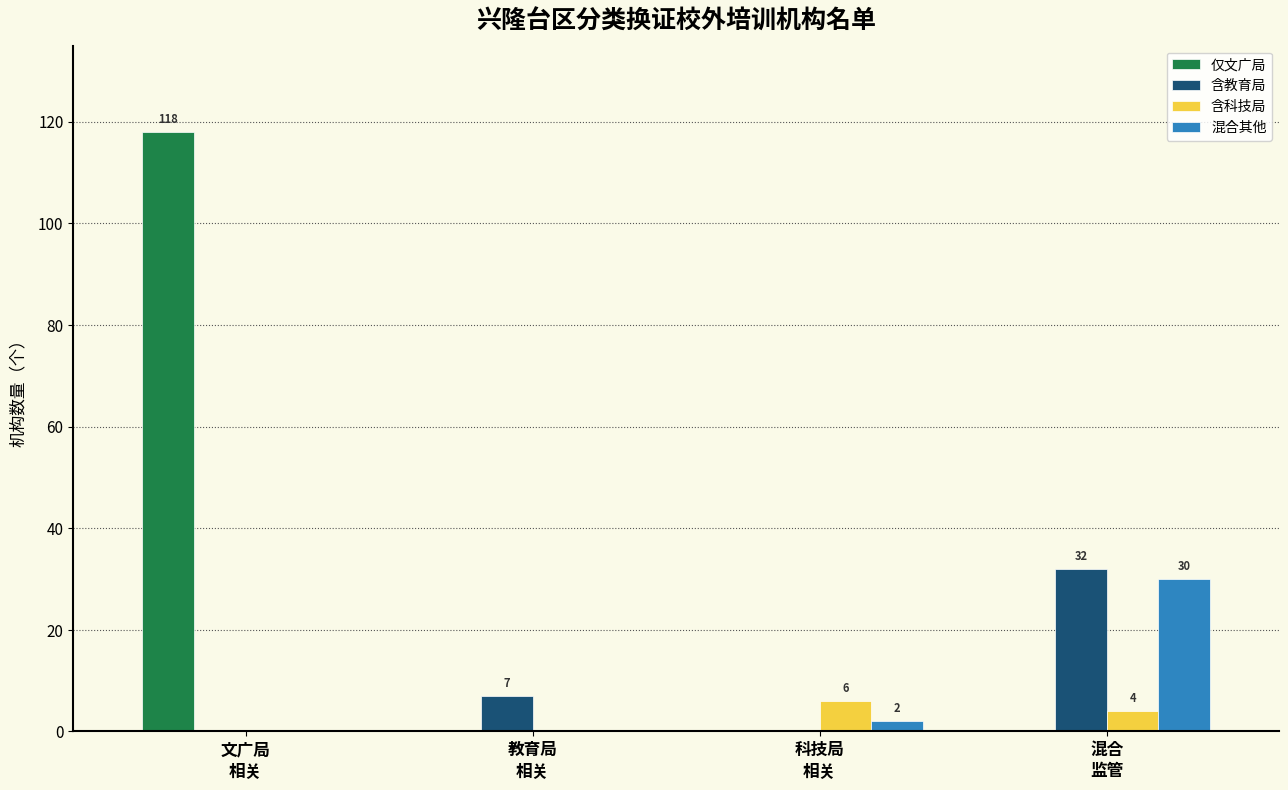

True or false: 含教育局 has a value of 12 at 科技局
相关.

False